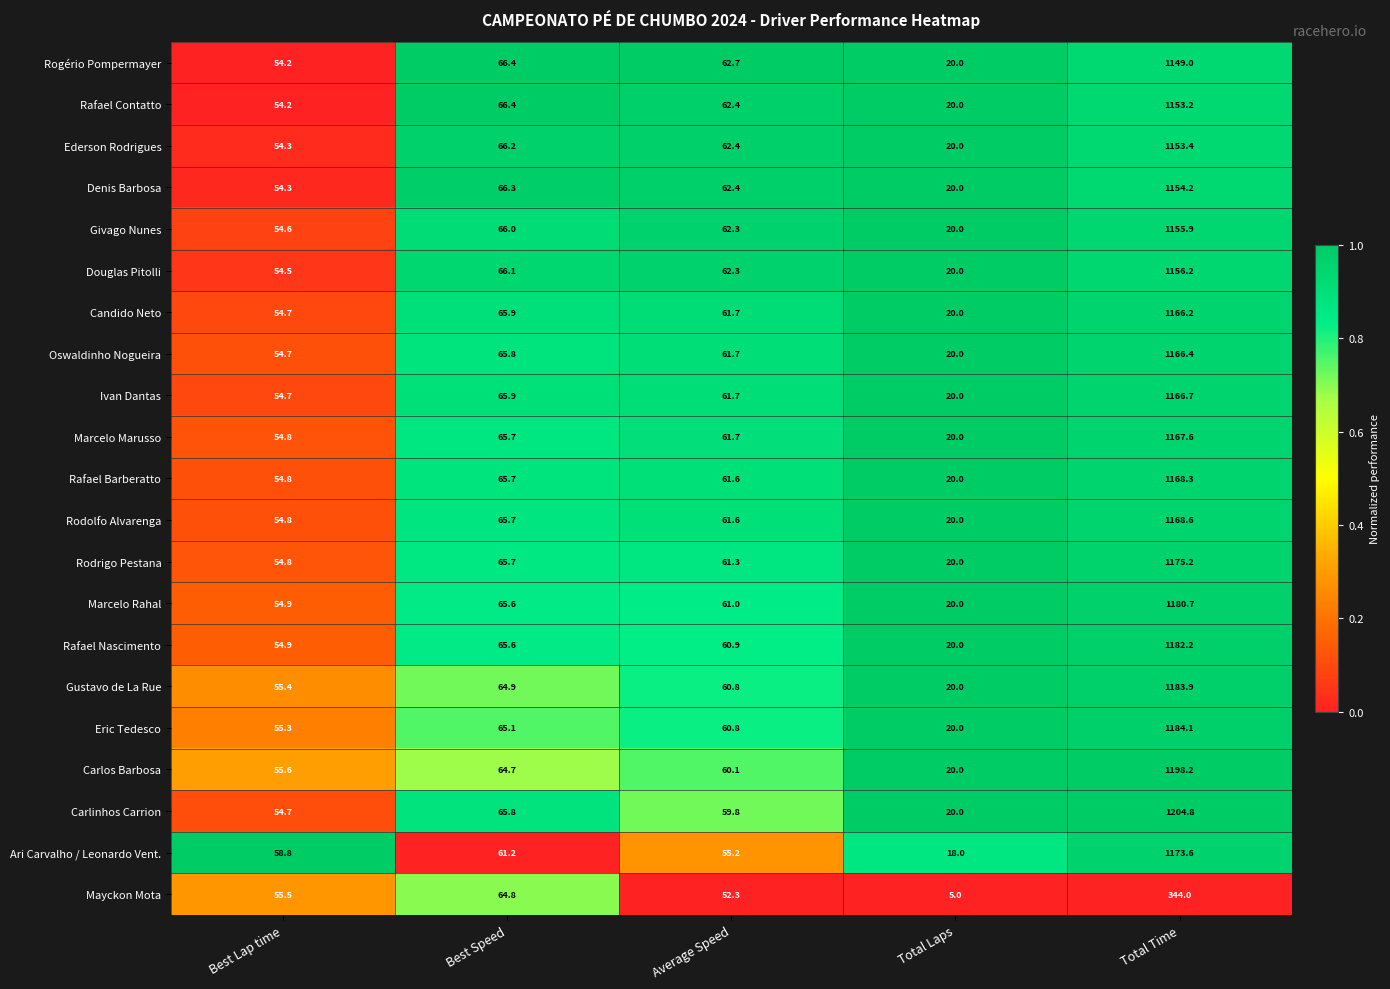

True or false: Rafael Contatto has a value of 96.1 at Best Lap time.

False